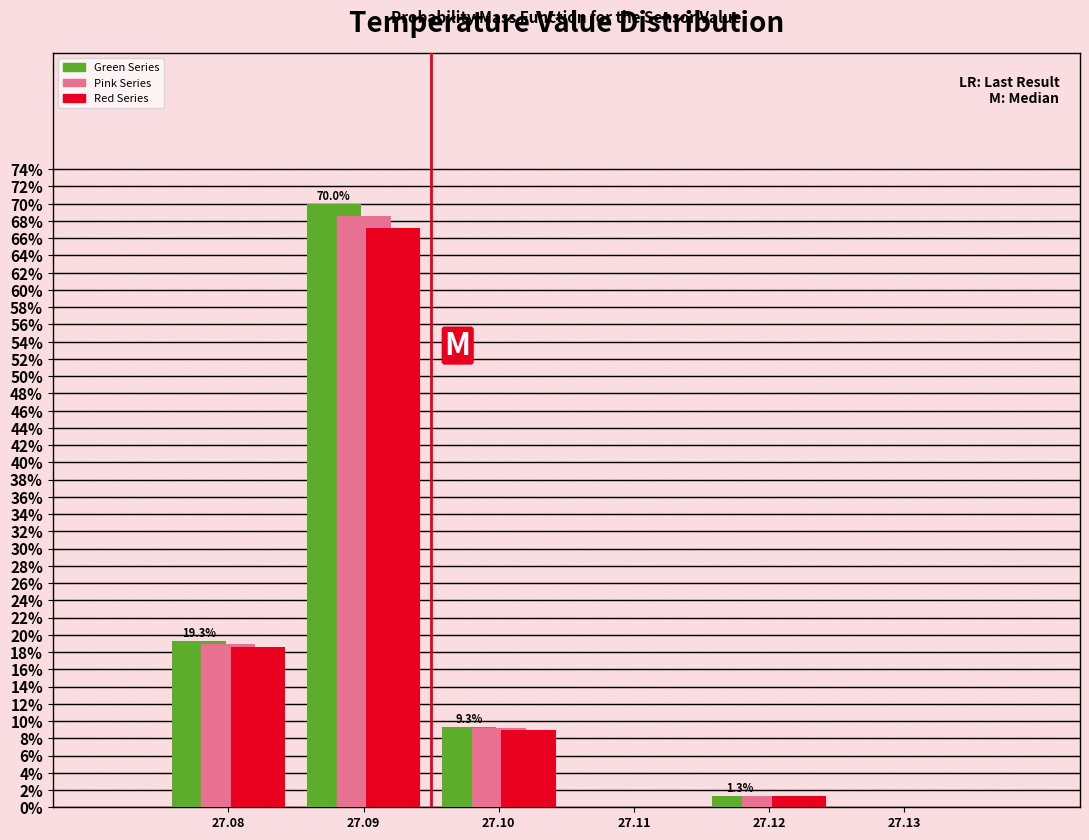

Reading left to right, list all the values displayed in this chart.

Green Series: 27.08=19.3	27.09=70.0	27.10=9.3	27.11=0.0	27.12=1.3	27.13=0.0
Pink Series: 27.08=18.9	27.09=68.6	27.10=9.1	27.11=0.0	27.12=1.3	27.13=0.0
Red Series: 27.08=18.6	27.09=67.2	27.10=9.0	27.11=0.0	27.12=1.3	27.13=0.0